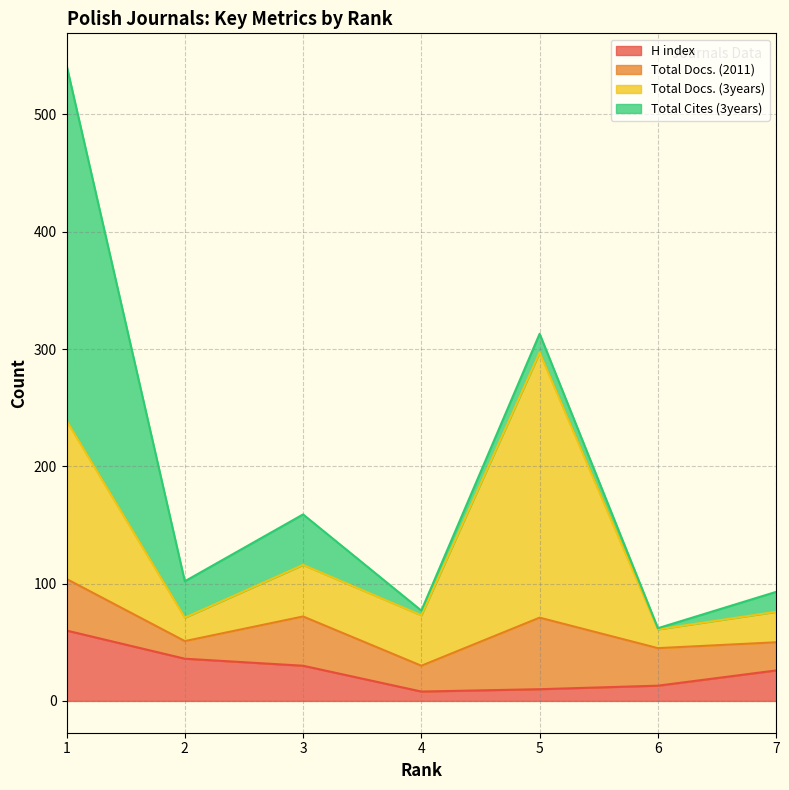

Reading left to right, list all the values displayed in this chart.

H index: 1=60	2=36	3=30	4=8	5=10	6=13	7=26
Total Docs. (2011): 1=44	2=15	3=42	4=22	5=61	6=32	7=24
Total Docs. (3years): 1=135	2=20	3=44	4=43	5=226	6=16	7=26
Total Cites (3years): 1=303	2=31	3=43	4=4	5=16	6=1	7=17